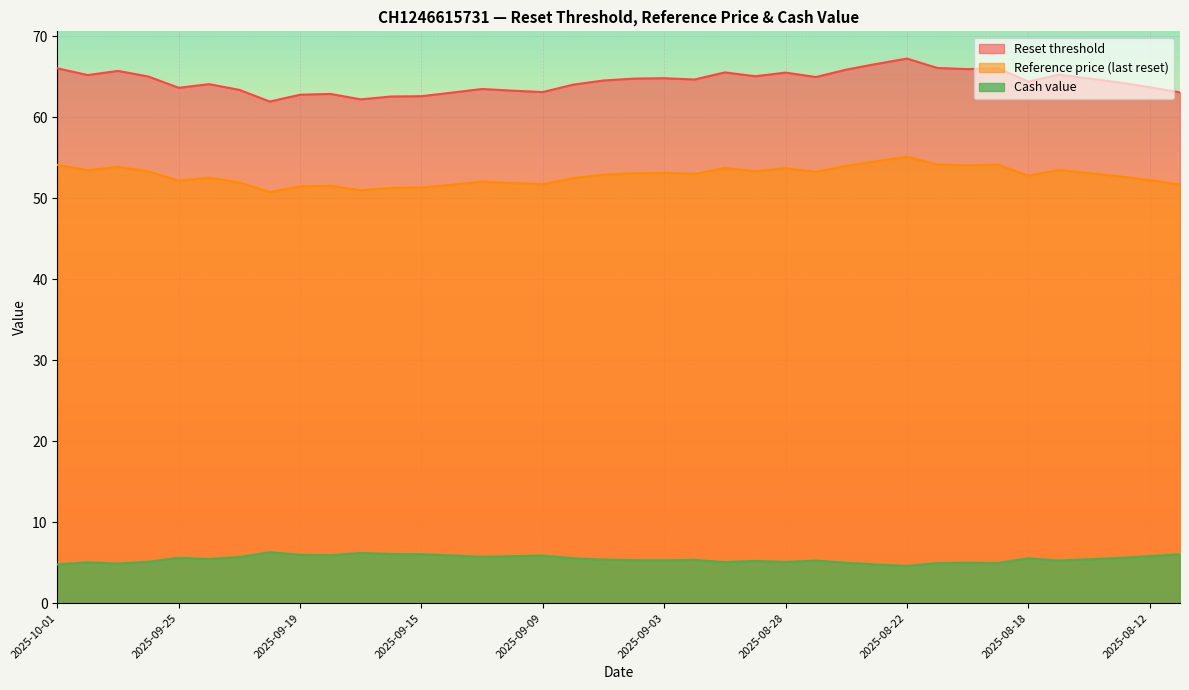

Which label corresponds to the largest value in the chart?

2025-08-22